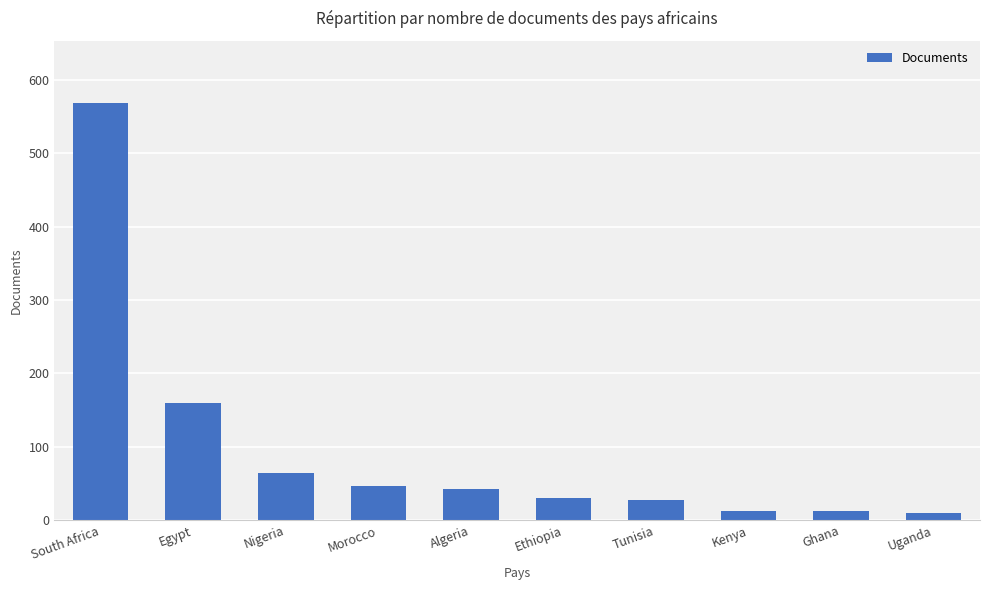

Are the bars horizontal?

No